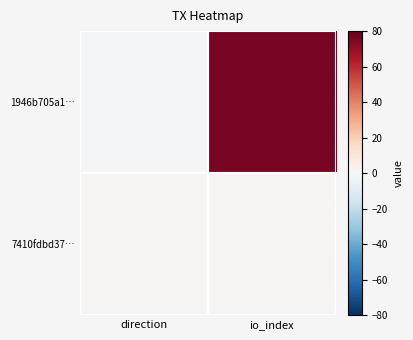

What is the spread (max minus min) of values at io_index?

75